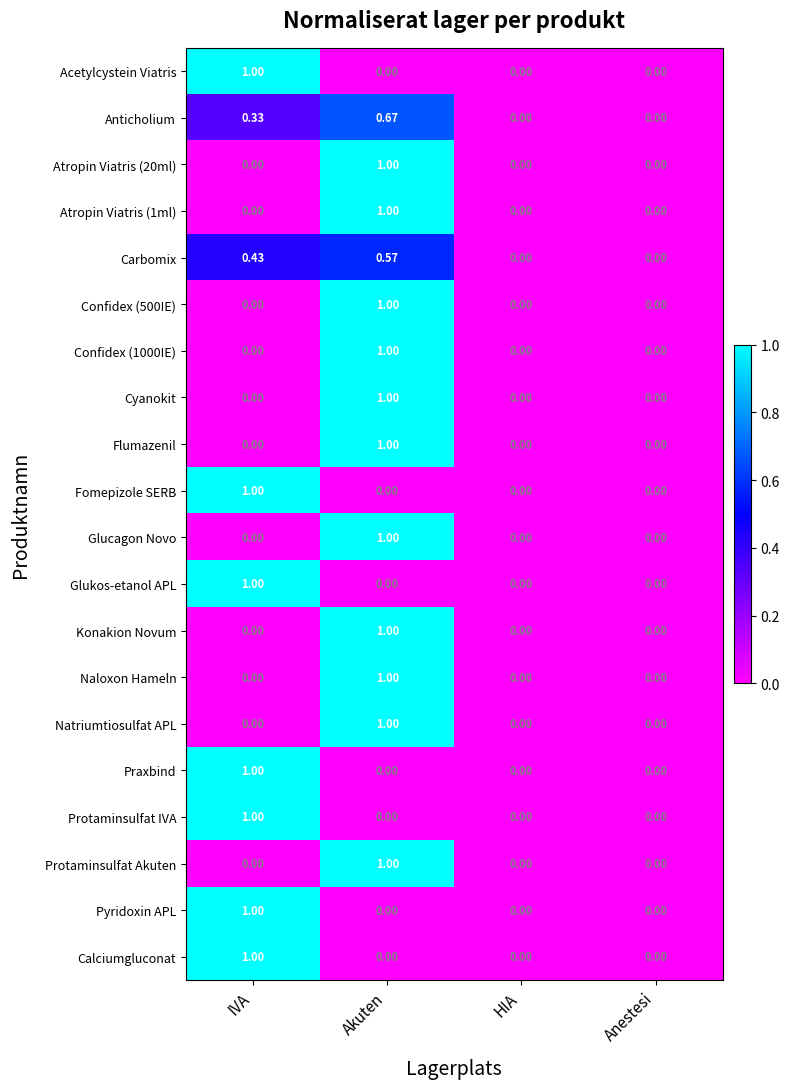

At which category is the sum across all series the highest?

Akuten